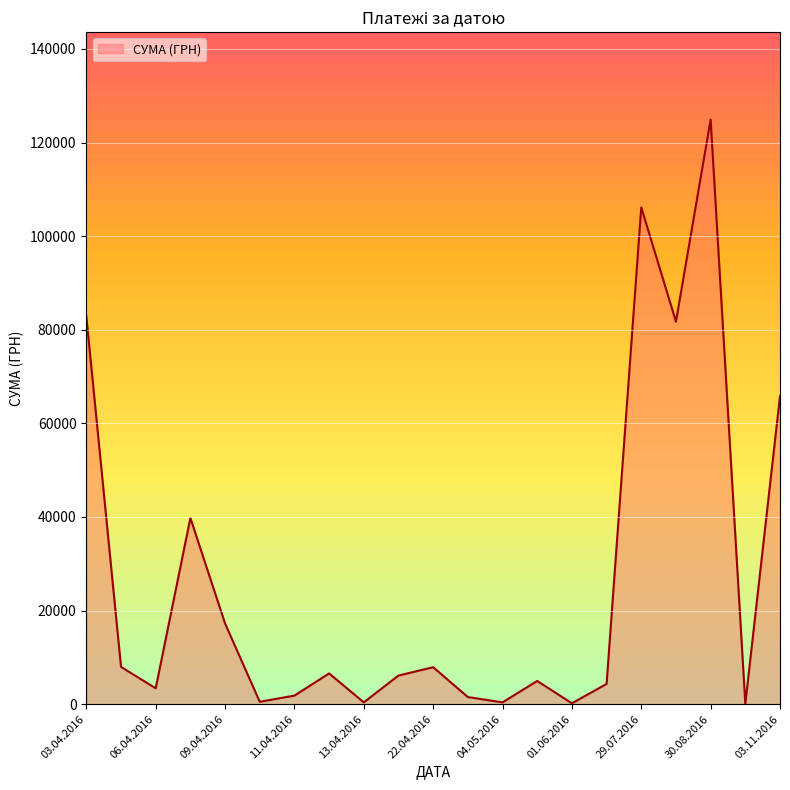

What is the maximum value shown in the chart?

124904.8